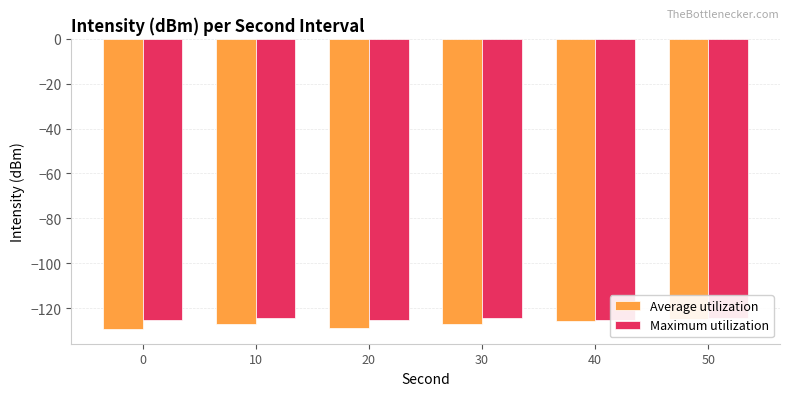

Does the chart contain stacked bars?

No